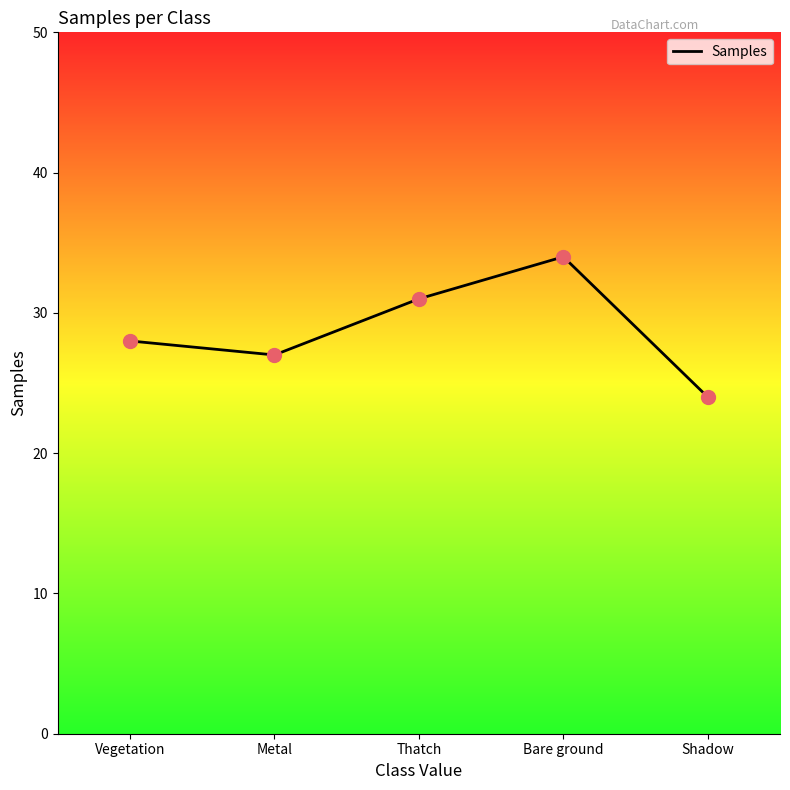

Approximately how many times larger is the value at Bare ground compared to Shadow?

1.4